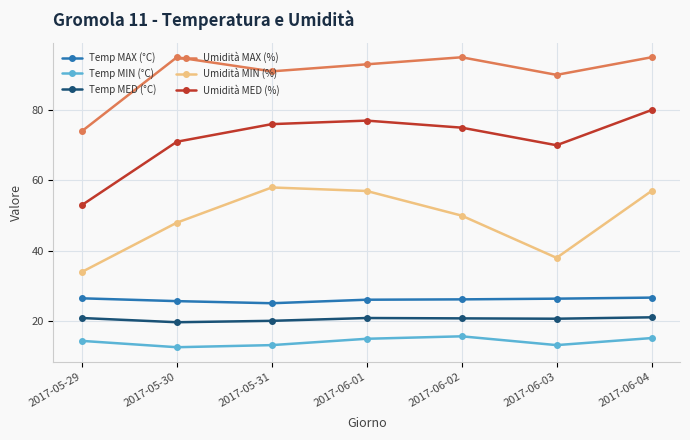

True or false: Temp MED (°C) and Umidità MIN (%) cross at least once.

False